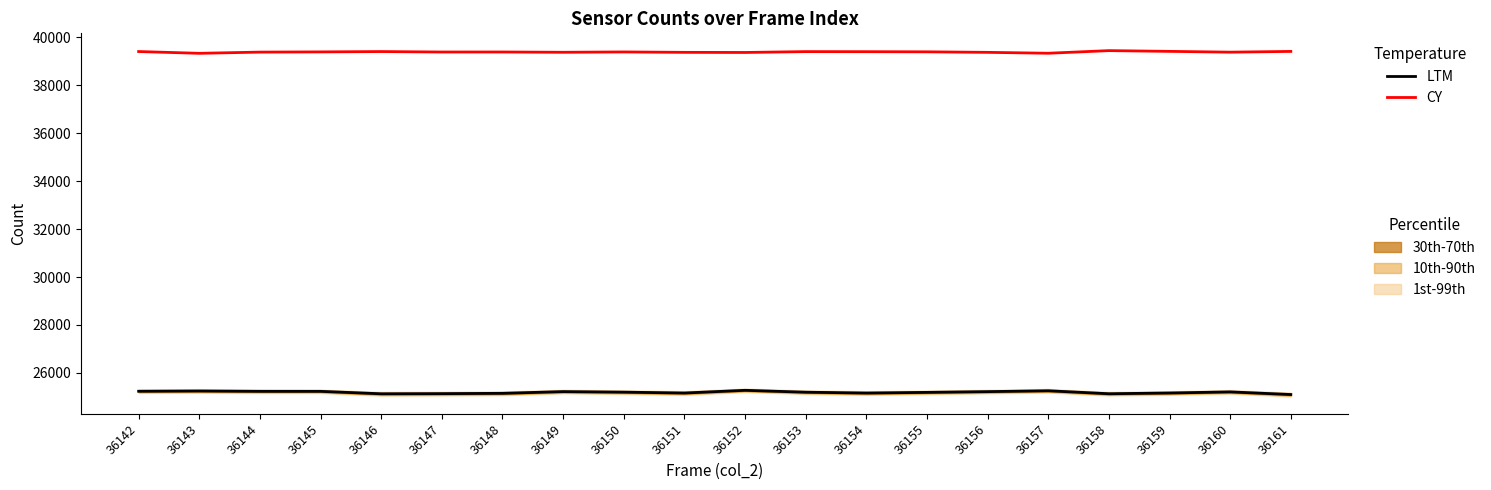

At 36158, list the series in order from smallest to largest.

LTM, CY